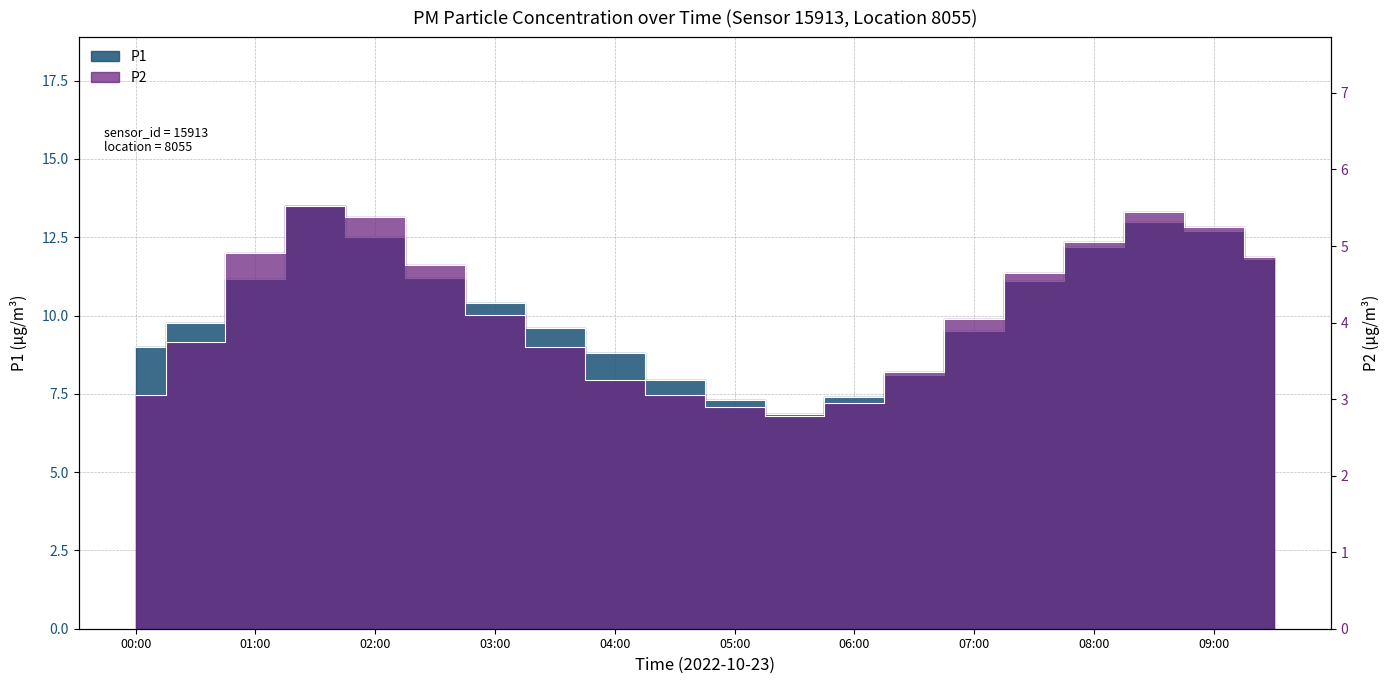

Does the chart have visible grid lines?

Yes